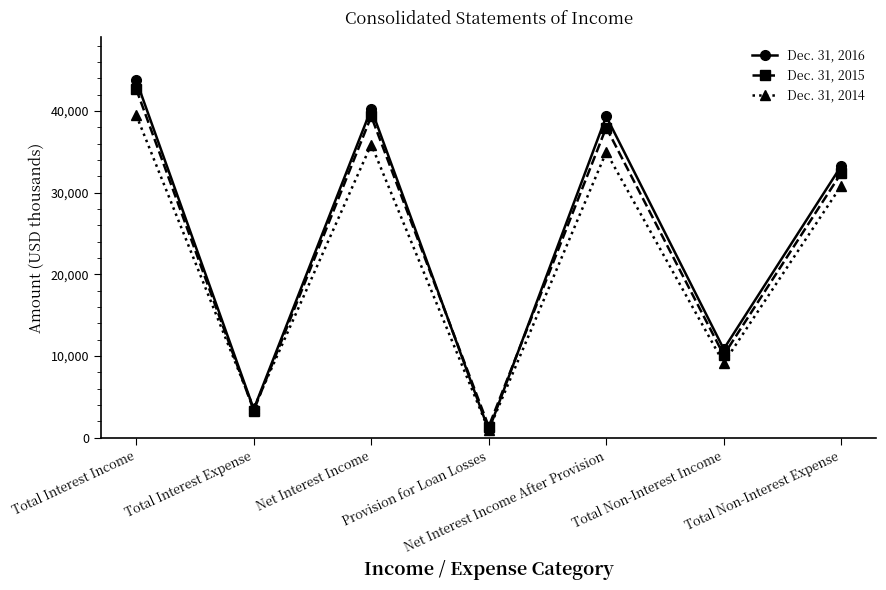

Rank the series by their average value, from highest to lowest.

Dec. 31, 2016, Dec. 31, 2015, Dec. 31, 2014